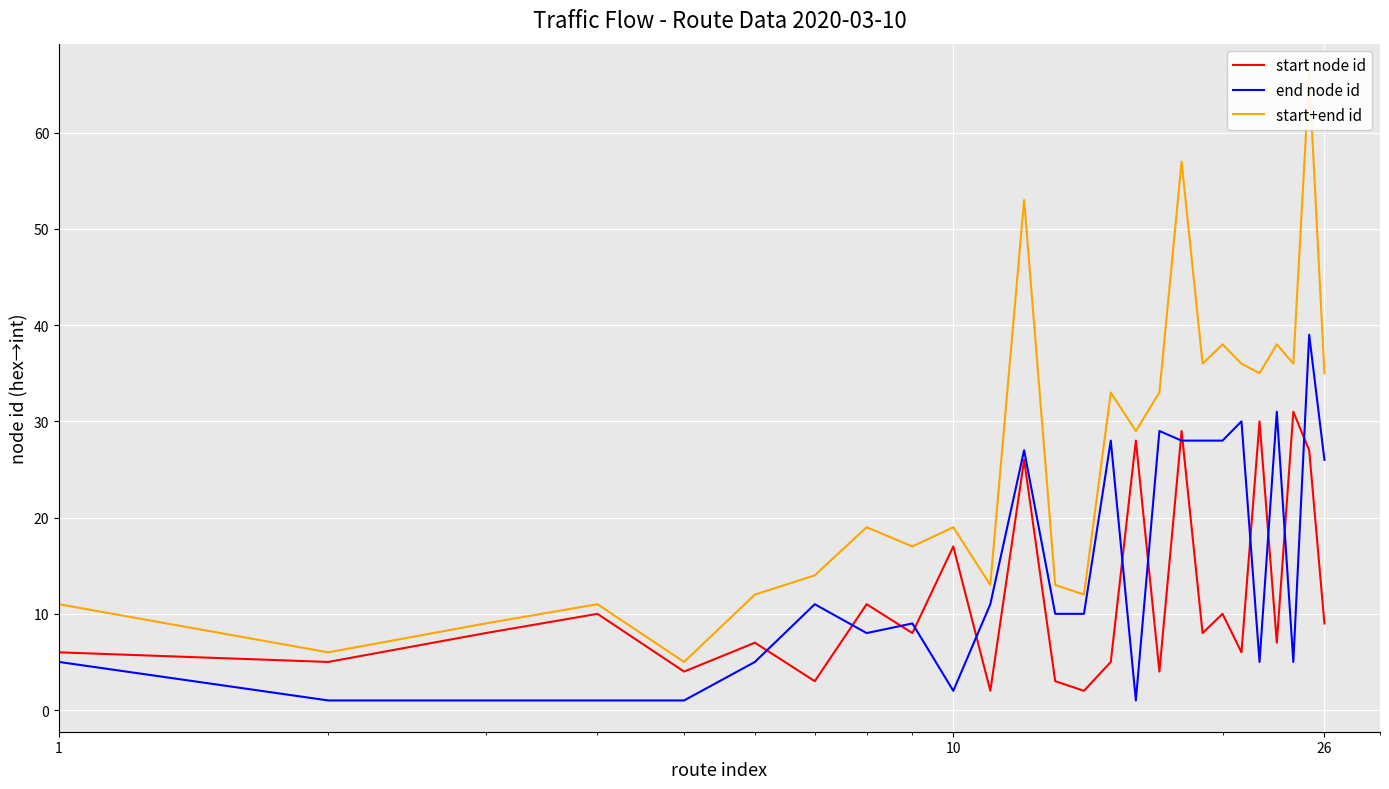

After their last crossing, which series has the higher values: end node id or start node id?

end node id